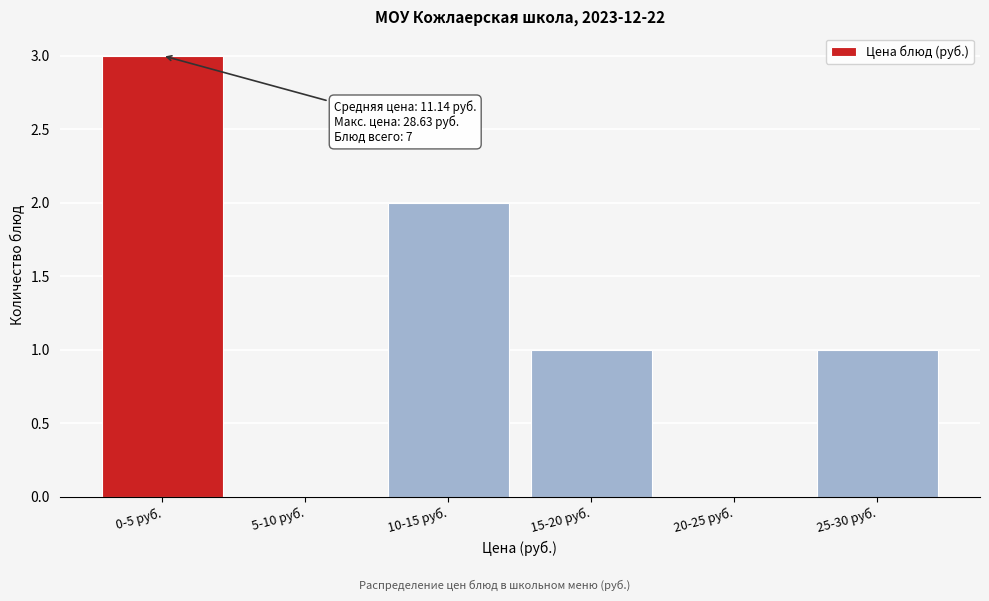

Reading left to right, extract all data points from this chart.

0-5 руб.=3	5-10 руб.=0	10-15 руб.=2	15-20 руб.=1	20-25 руб.=0	25-30 руб.=1